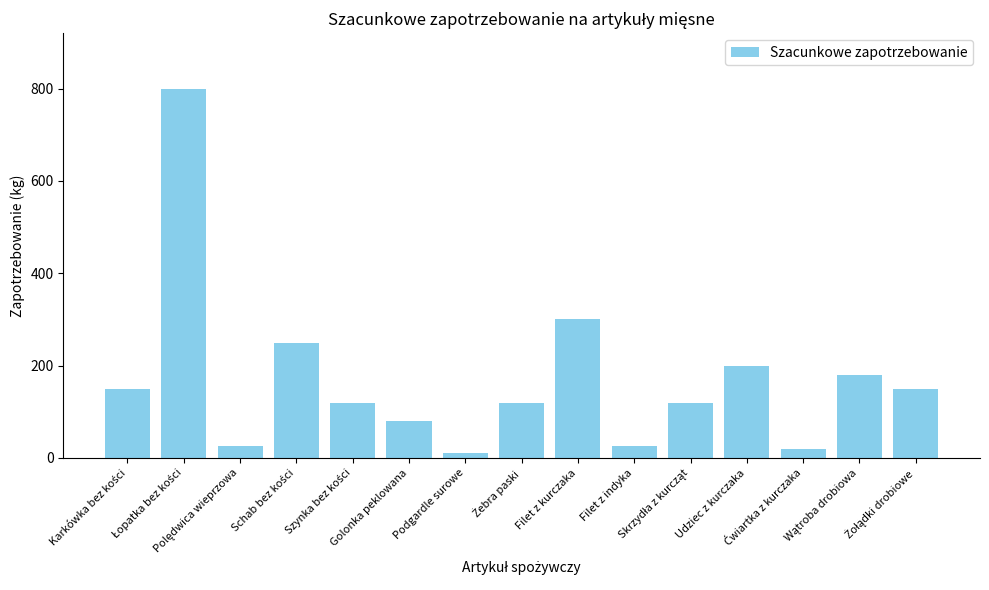

What is the average value?

170